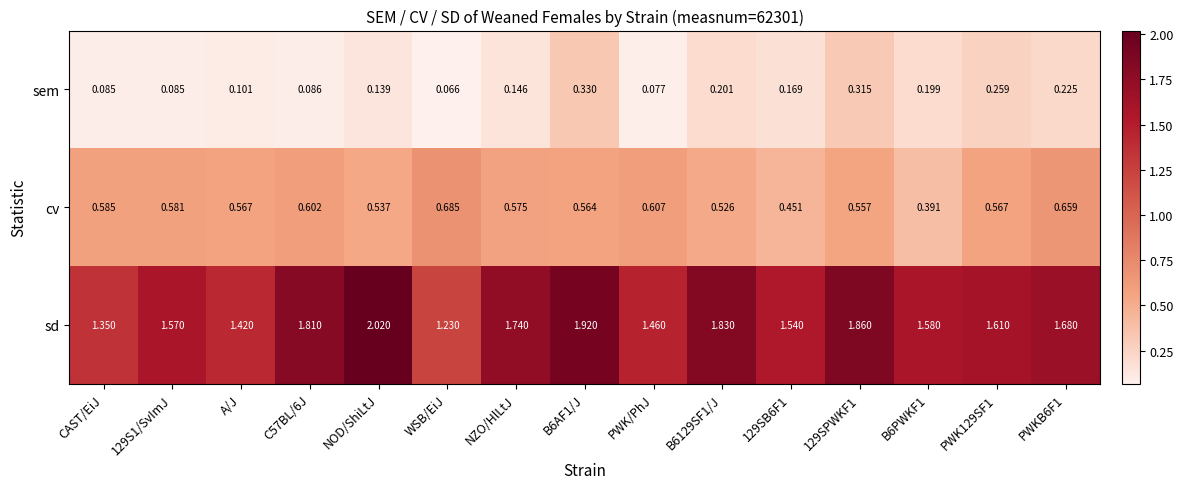

Rank the series by their maximum value, from lowest to highest.

sem, cv, sd